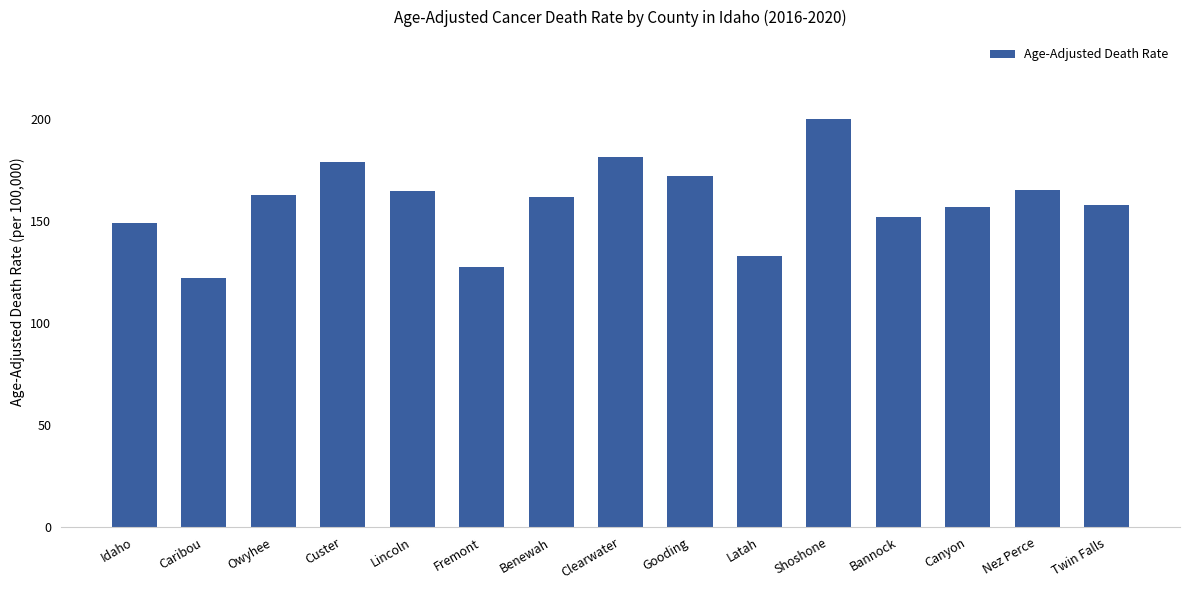

How many series are shown in this chart?

1